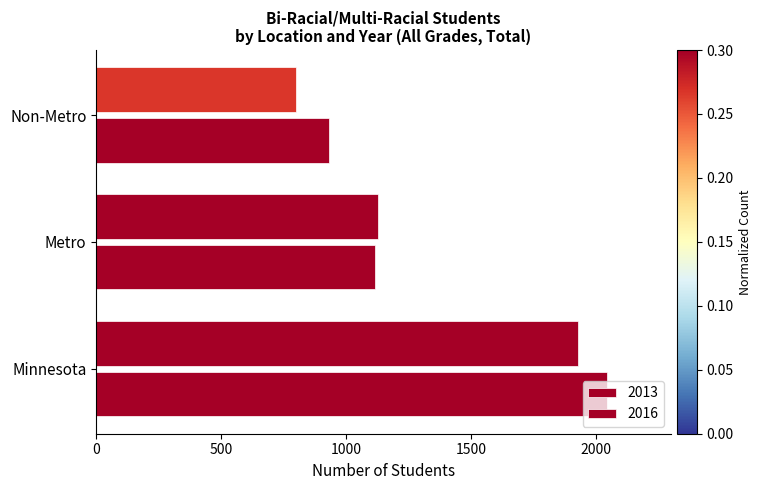

Which series has the widest spread of values?

2013